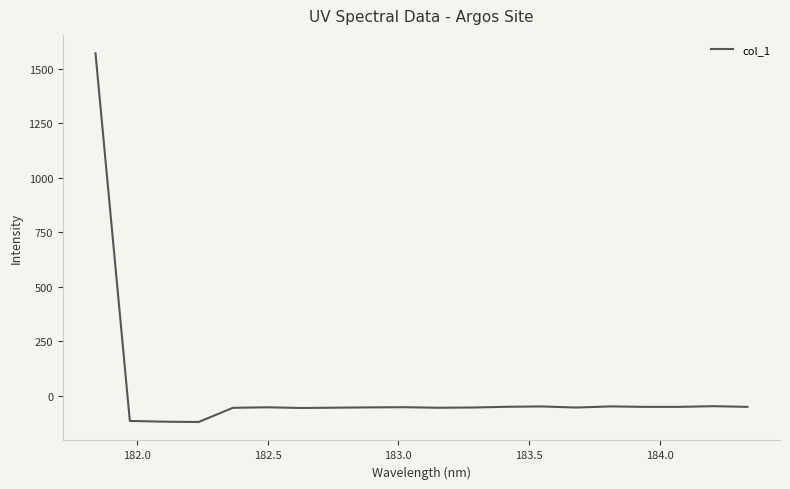

What is the difference between the maximum and minimum values?

1690.9